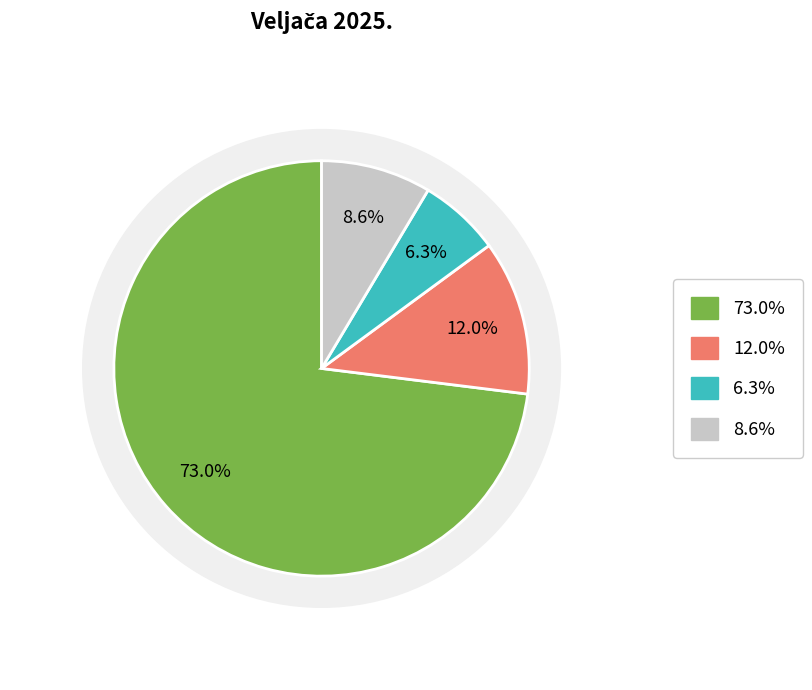

True or false: Ostale usluge i materijal accounts for 9% of the total.

True